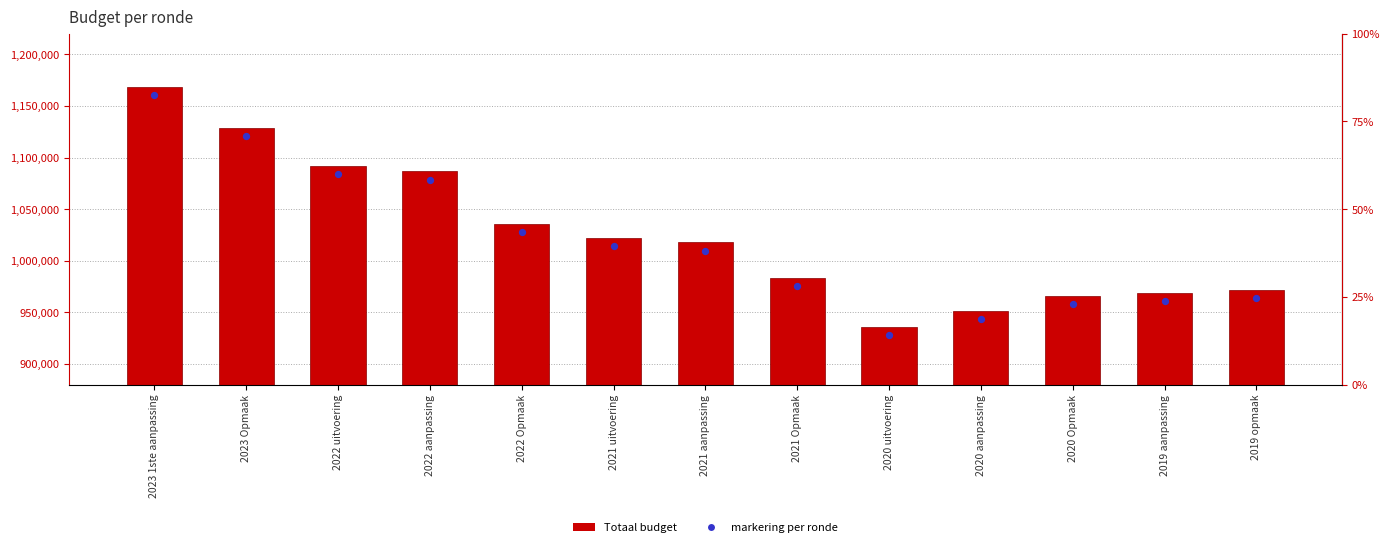

At which category is the sum across all series the highest?

2023 1ste aanpassing